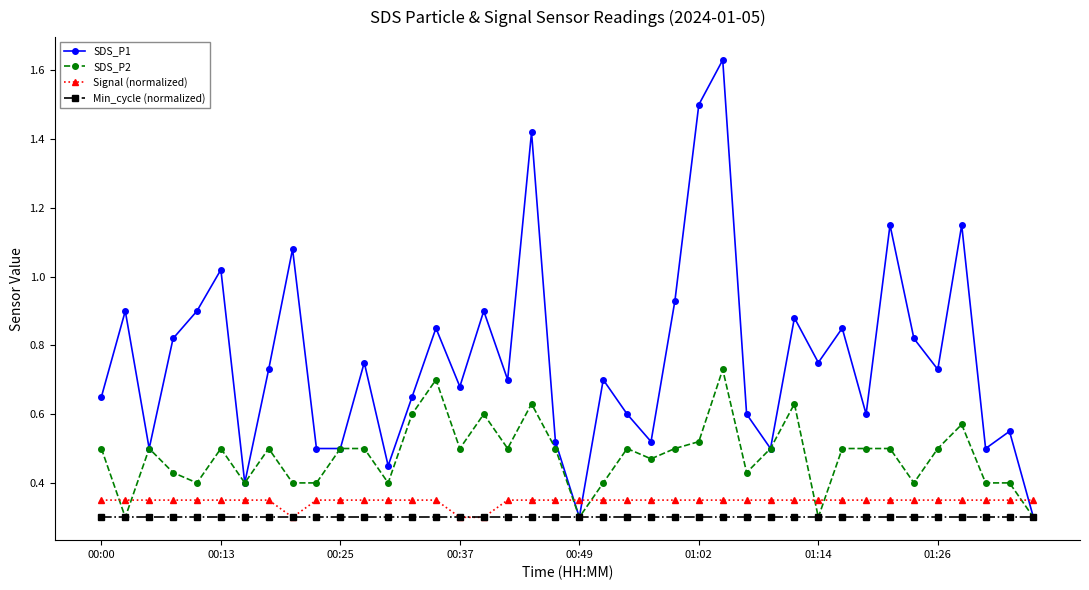

Which series has the largest total across all categories?

SDS_P1